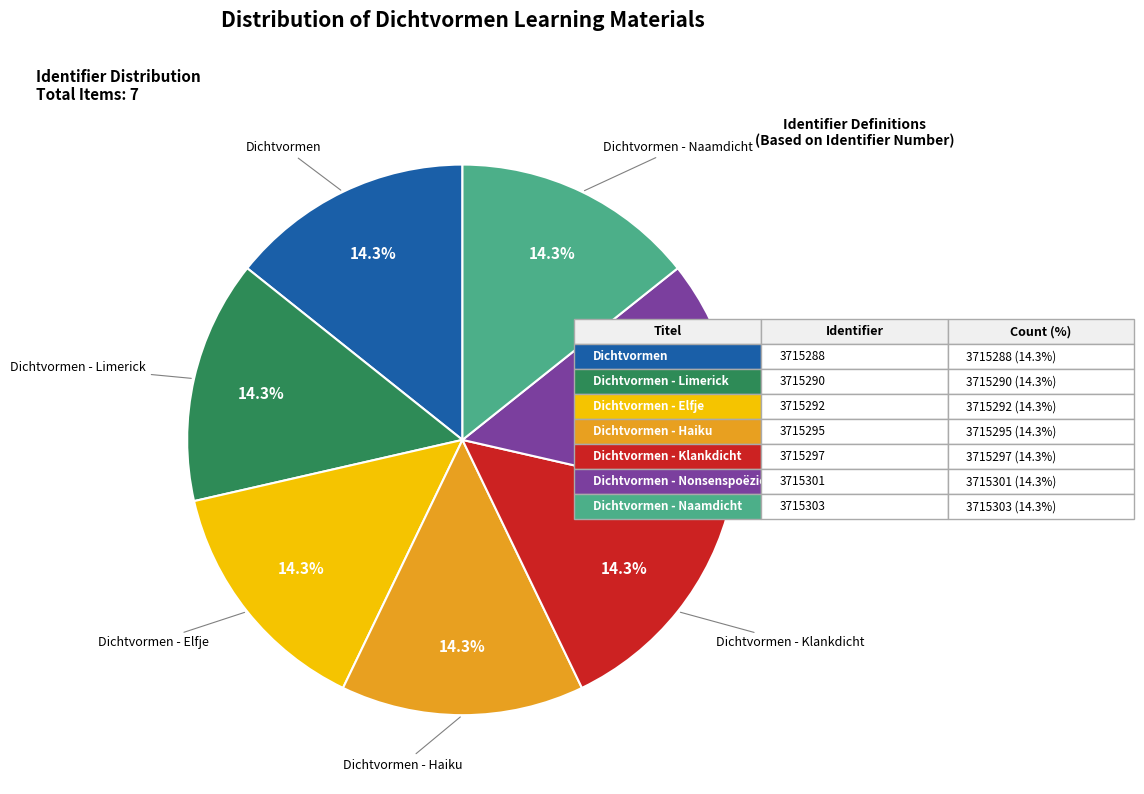

To the nearest percent, what is the average slice percentage?

14%